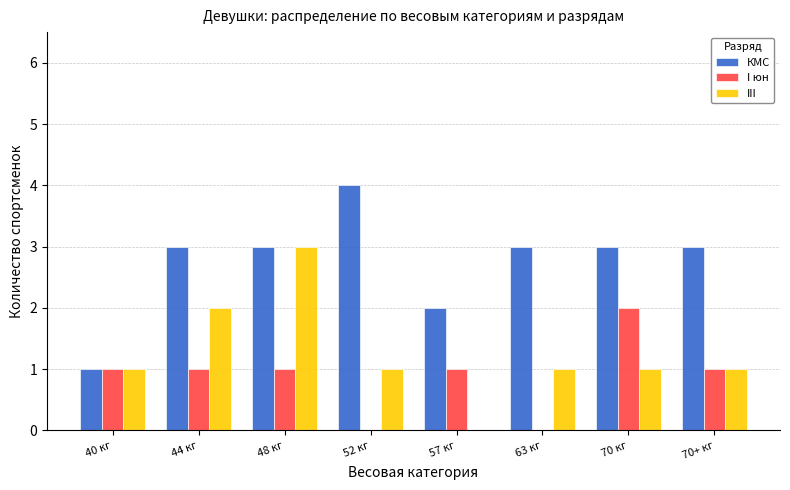

What are all the series names shown in the legend?

КМС, I юн, III